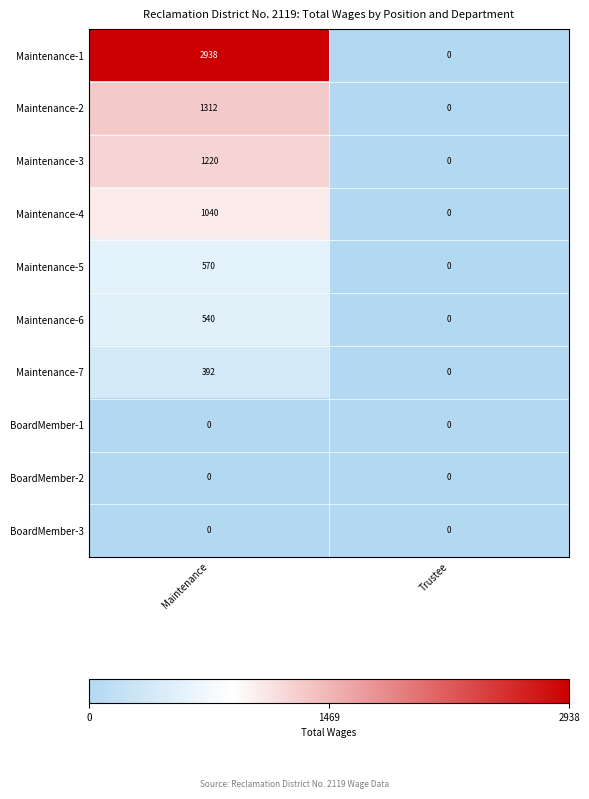

What is the approximate value of Maintenance-4 at Maintenance, to the nearest 50?

1050